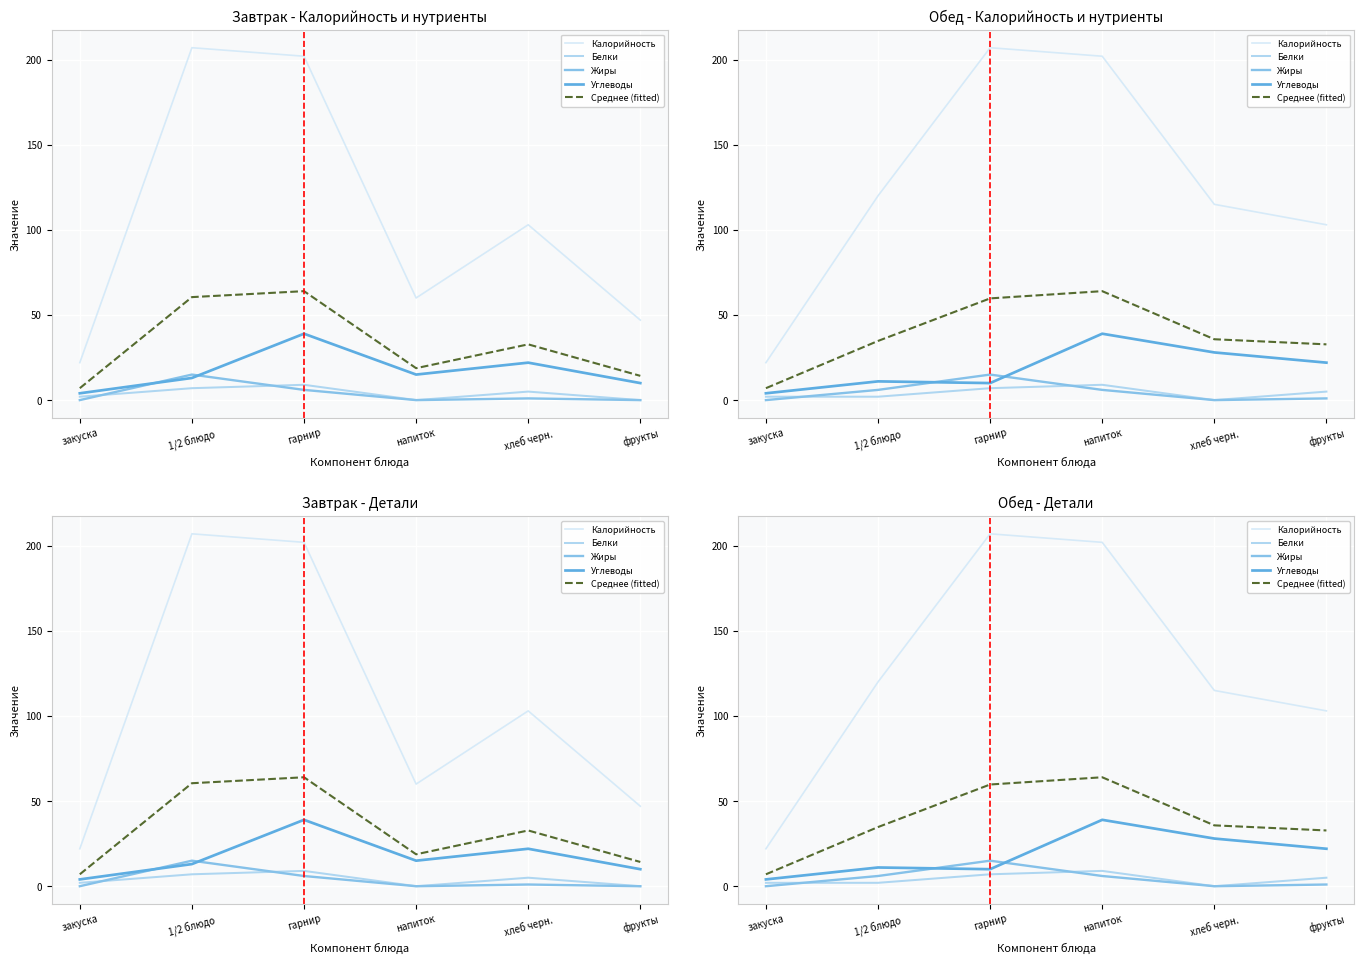

True or false: Белки and Среднее (fitted) cross at least once.

False